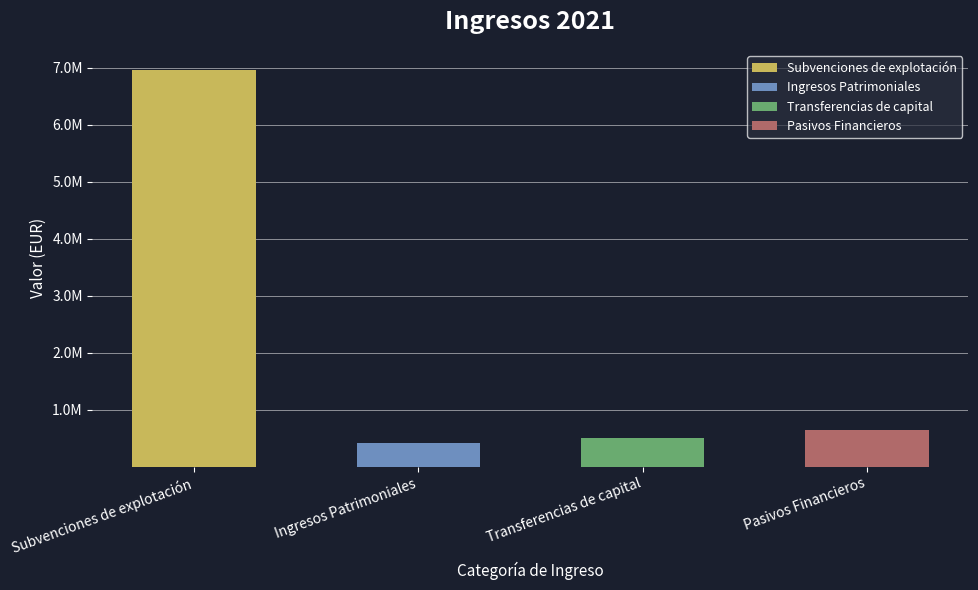

What is the minimum value shown in the chart?

424105